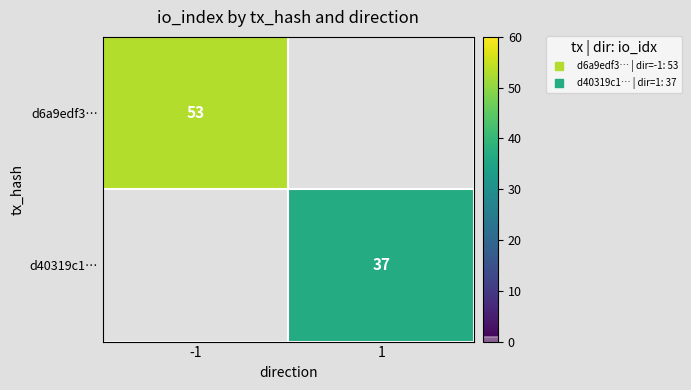

Rank the series by their average value, from lowest to highest.

d6a9edf3…, d40319c1…